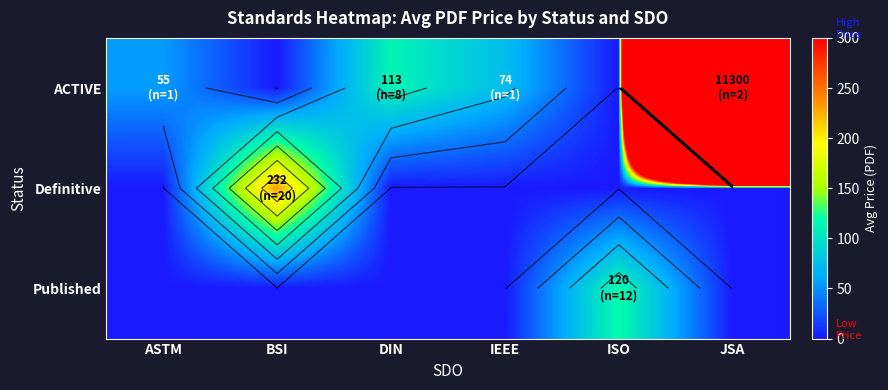

Is it true that Published equals 62.7 at ASTM?

False